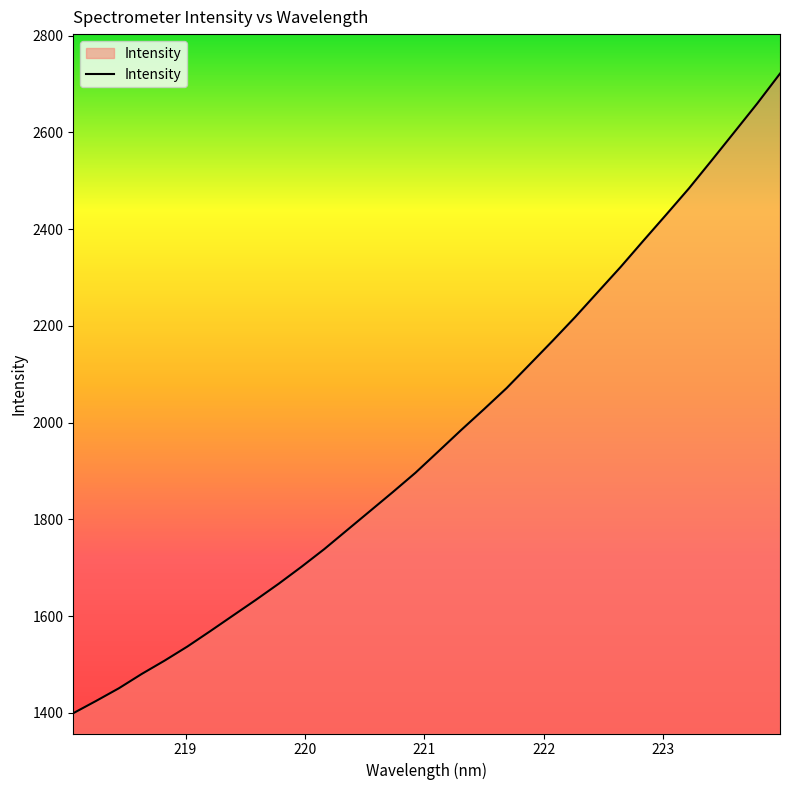

What is the difference between the maximum and minimum values?

1322.1